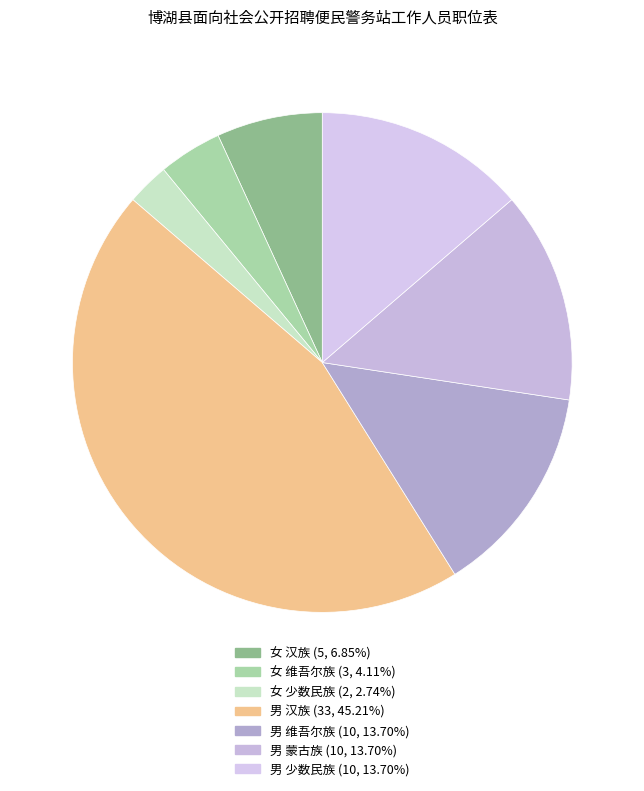

Count the number of slices in the pie.

7